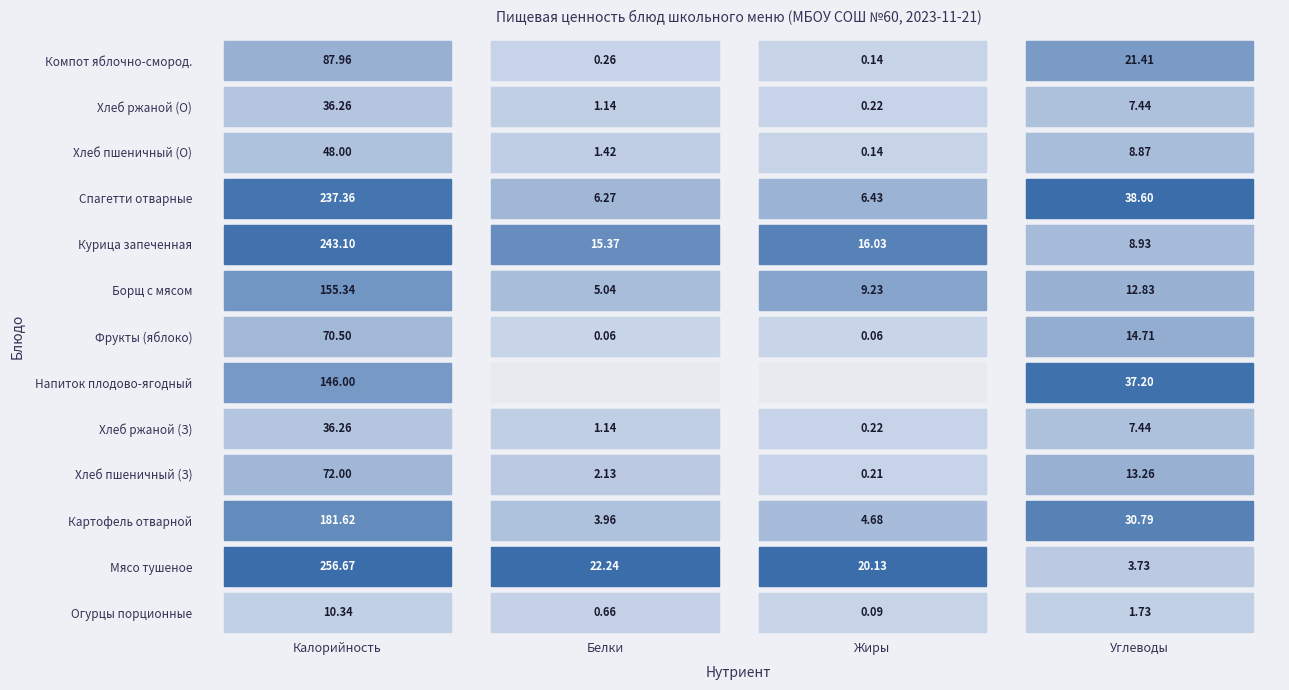

Reading left to right, what are all the values shown in this chart?

Огурцы порционные: Калорийность=10.3	Белки=0.7	Жиры=0.1	Углеводы=1.7
Мясо тушеное: Калорийность=256.7	Белки=22.2	Жиры=20.1	Углеводы=3.7
Картофель отварной: Калорийность=181.6	Белки=4.0	Жиры=4.7	Углеводы=30.8
Хлеб пшеничный (З): Калорийность=72.0	Белки=2.1	Жиры=0.2	Углеводы=13.3
Хлеб ржаной (З): Калорийность=36.3	Белки=1.1	Жиры=0.2	Углеводы=7.4
Напиток плодово-ягодный: Калорийность=146.0	Белки=0.0	Жиры=0.0	Углеводы=37.2
Фрукты (яблоко): Калорийность=70.5	Белки=0.1	Жиры=0.1	Углеводы=14.7
Борщ с мясом: Калорийность=155.3	Белки=5.0	Жиры=9.2	Углеводы=12.8
Курица запеченная: Калорийность=243.1	Белки=15.4	Жиры=16.0	Углеводы=8.9
Спагетти отварные: Калорийность=237.4	Белки=6.3	Жиры=6.4	Углеводы=38.6
Хлеб пшеничный (О): Калорийность=48.0	Белки=1.4	Жиры=0.1	Углеводы=8.9
Хлеб ржаной (О): Калорийность=36.3	Белки=1.1	Жиры=0.2	Углеводы=7.4
Компот яблочно-смород.: Калорийность=88.0	Белки=0.3	Жиры=0.1	Углеводы=21.4